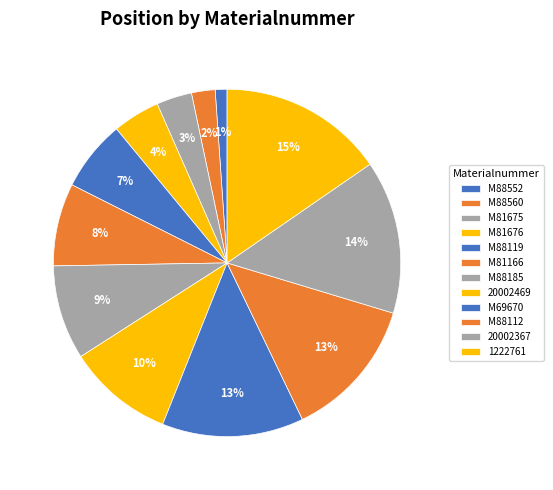

Do 1222761 and M69670 together represent more than half of the pie?

No